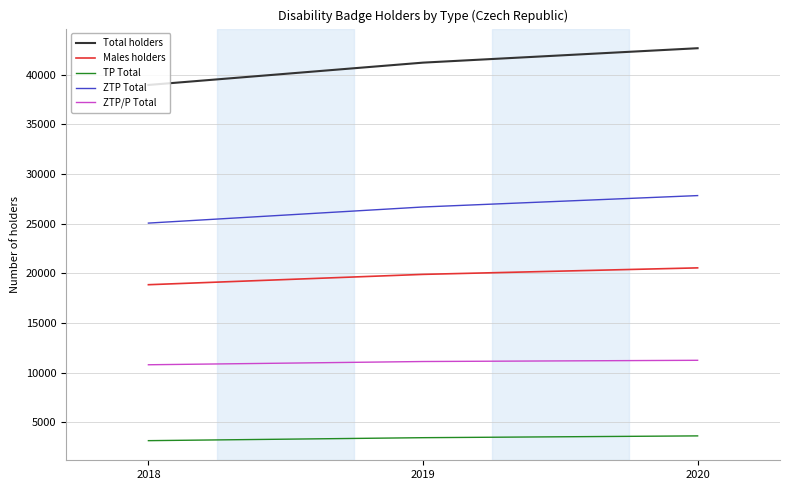

Which series has the largest total across all categories?

Total holders